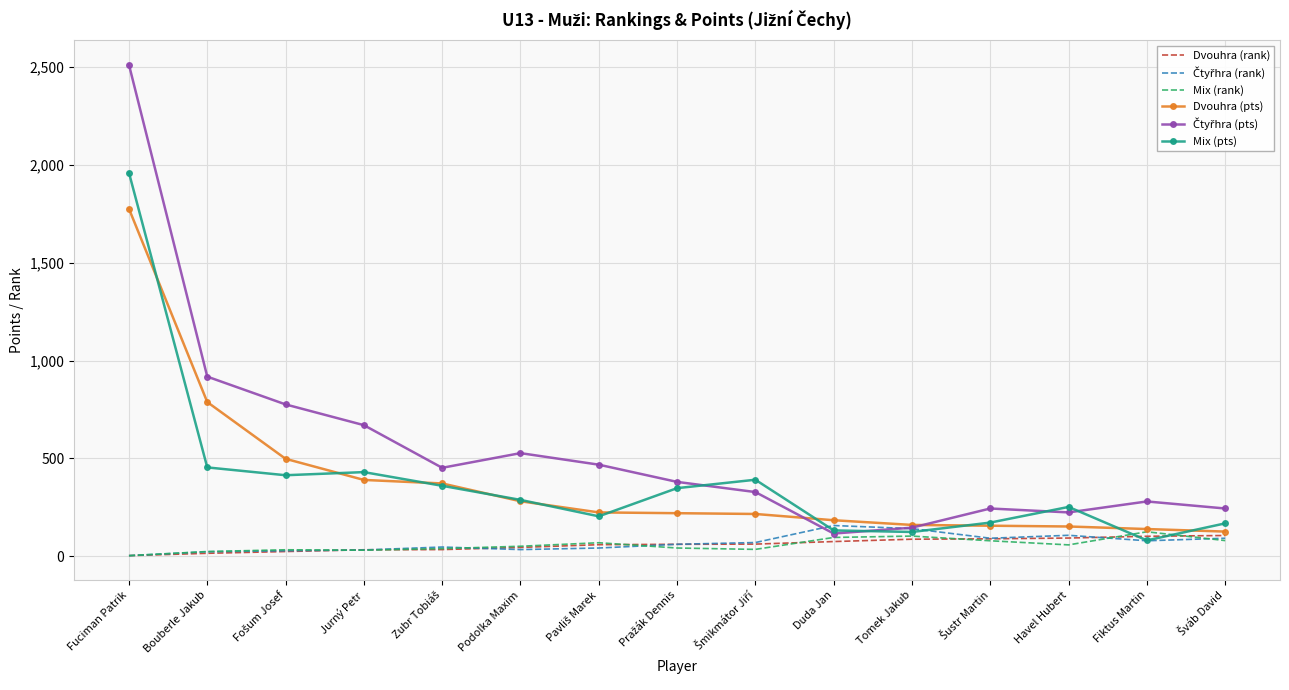

At which label does Dvouhra (pts) reach its peak?

Fuciman Patrik